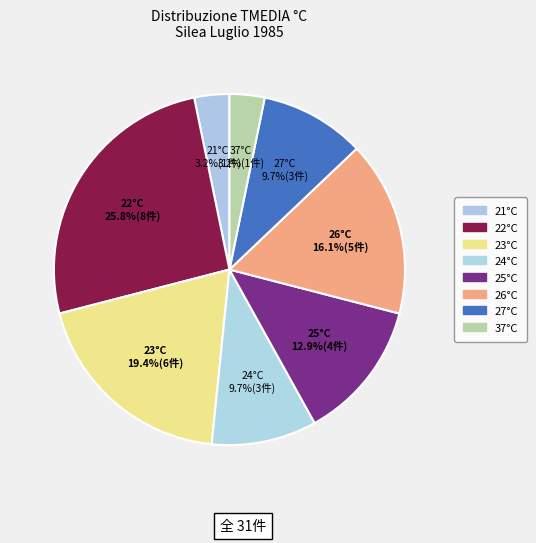

How many slices are in this pie chart?

8